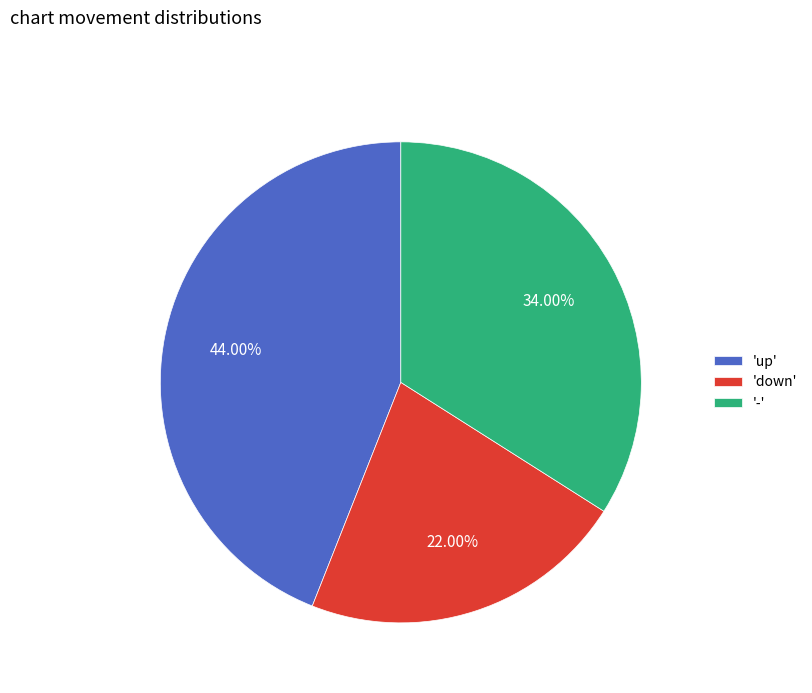

How many slices are in this pie chart?

3